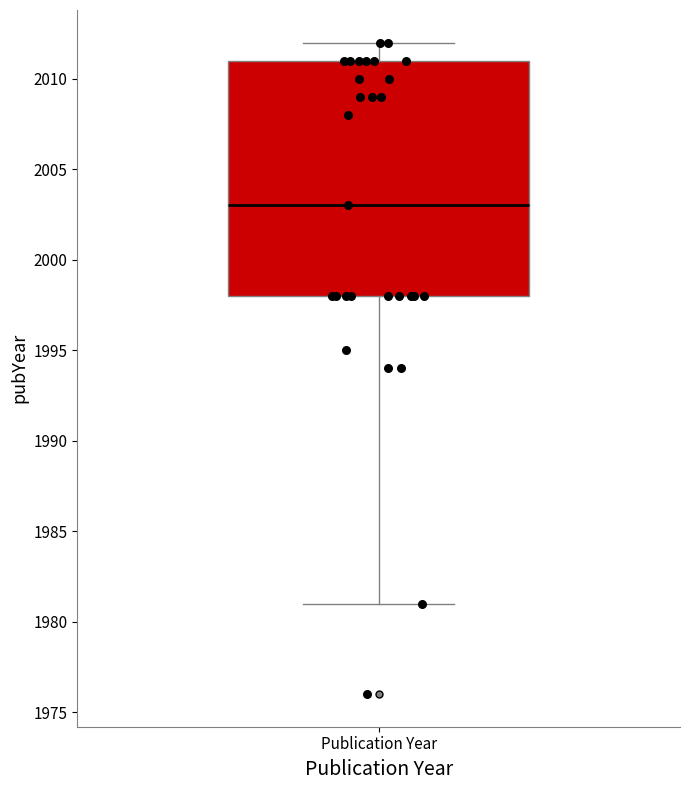

Read this box plot against the y-axis: the position of the median line, the range covered by the box, and the ends of both whiskers. The values are not printed on the chart, so give them approximately, as read against the axis.

median 2003, box 1998 to 2011, whiskers 1981 to 2012